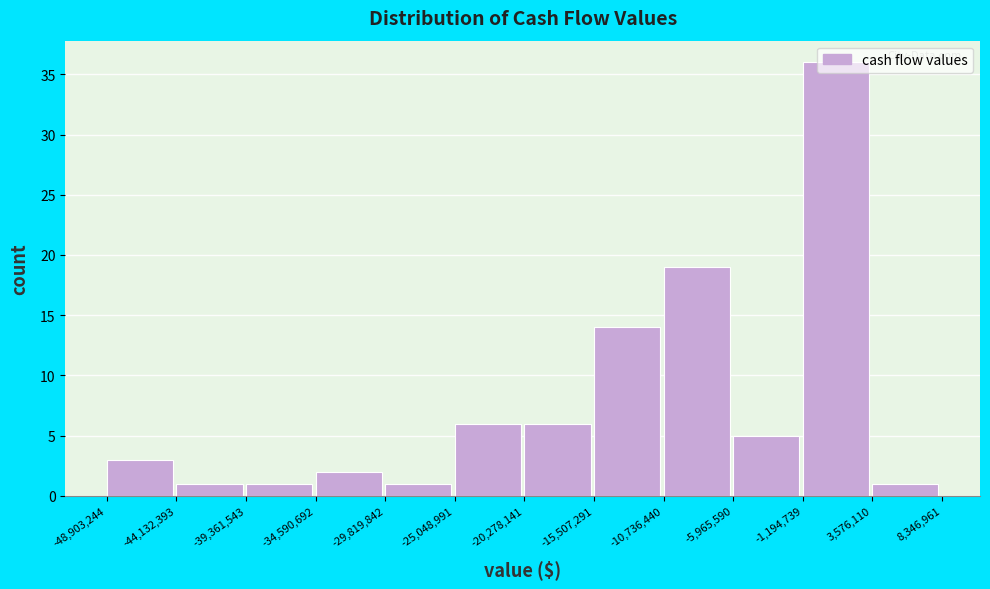

Reading left to right, list every bar in this chart as the range it spans on the x-axis followed by its height. The values are not printed on the chart, so give them approximately, as read against the axis.

-48,903,244 to -44,132,393: 3
-44,132,393 to -39,361,543: 1
-39,361,543 to -34,590,692: 1
-34,590,692 to -29,819,842: 2
-29,819,842 to -25,048,991: 1
-25,048,991 to -20,278,141: 6
-20,278,141 to -15,507,291: 6
-15,507,291 to -10,736,440: 14
-10,736,440 to -5,965,590: 19
-5,965,590 to -1,194,739: 5
-1,194,739 to 3,576,110: 36
3,576,110 to 8,346,961: 1